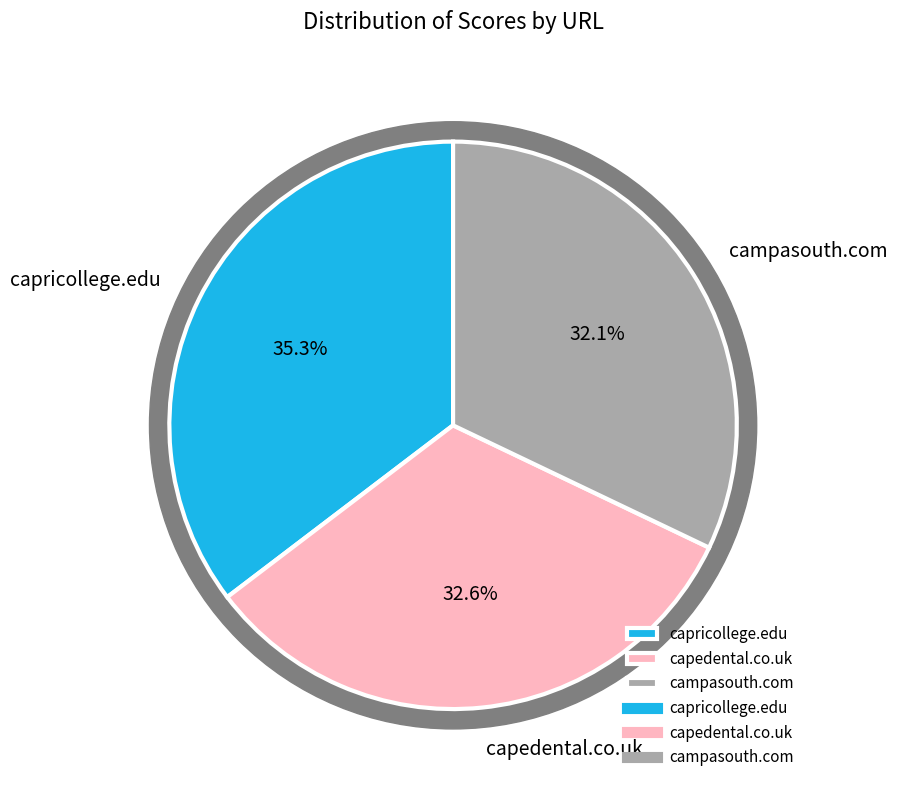

To the nearest percent, what is the average slice percentage?

33%